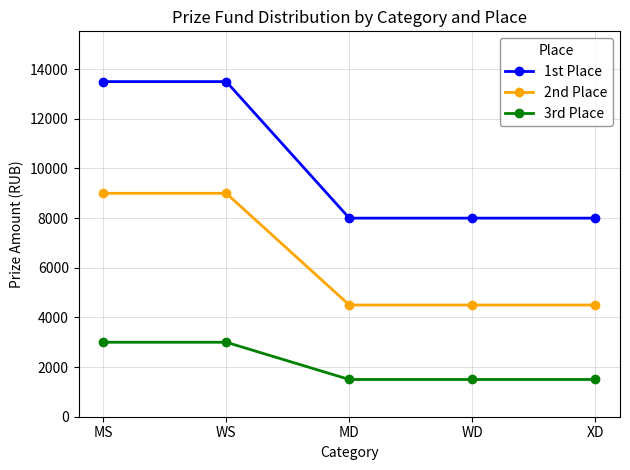

What is the sum of the 3rd Place values at WS and MS?

6000